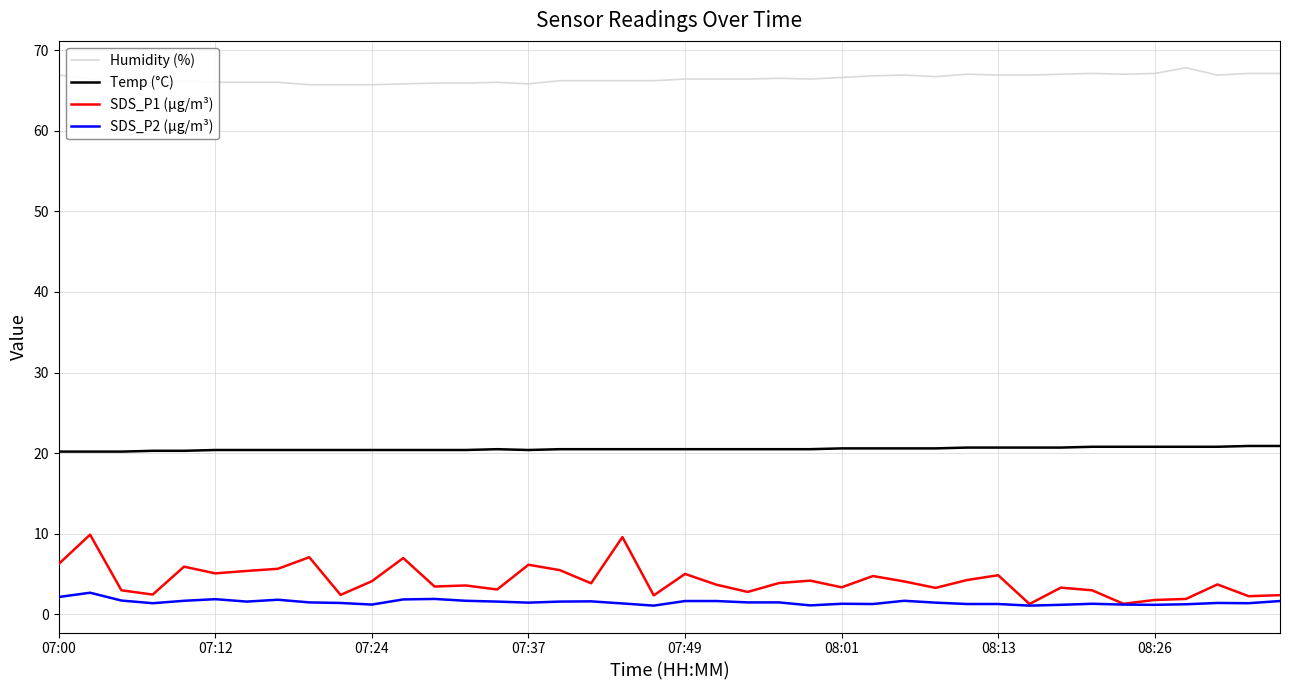

True or false: Temp (°C) and SDS_P1 (µg/m³) intersect in this chart.

False